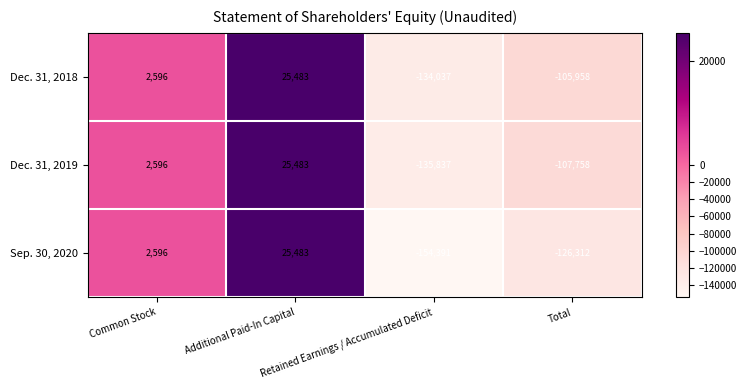

What is the total value across all series at Additional Paid-In Capital?

76449